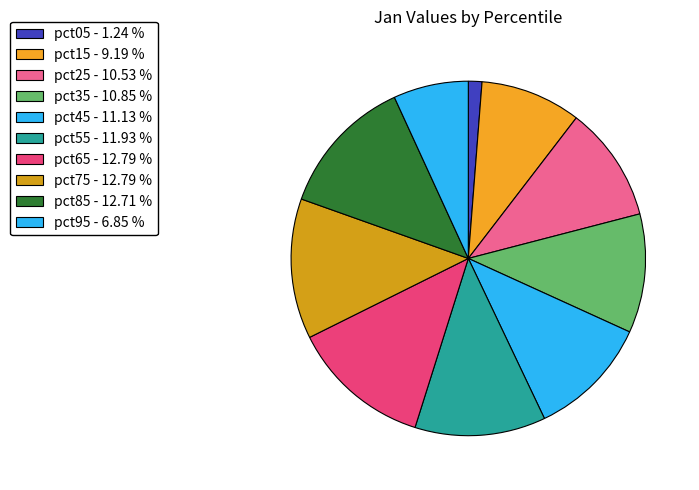

What percentage do pct05 and pct25 together represent?

11.8%